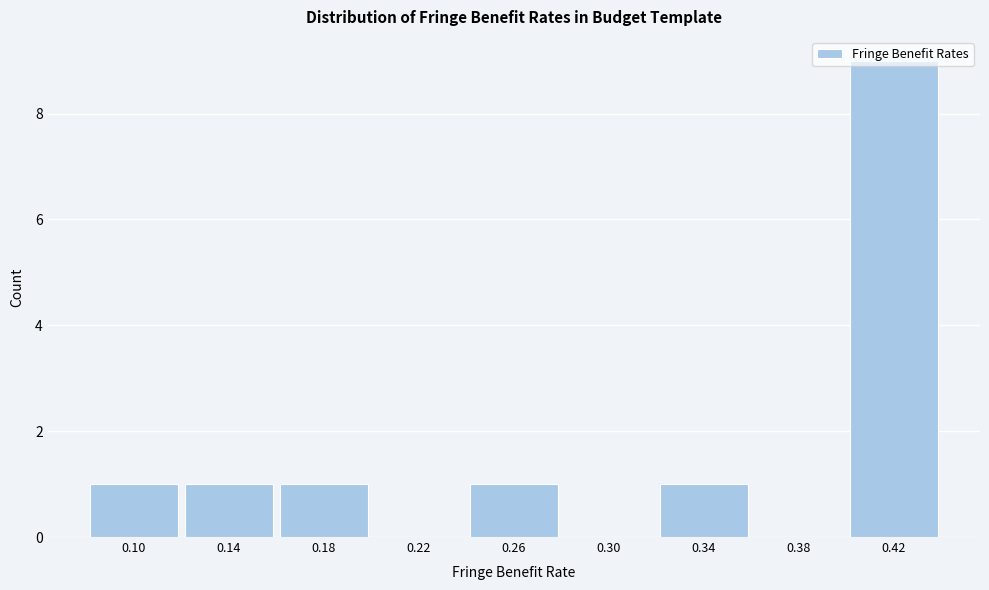

Approximately how many times larger is the value at 0.10 compared to 0.34?

1.0